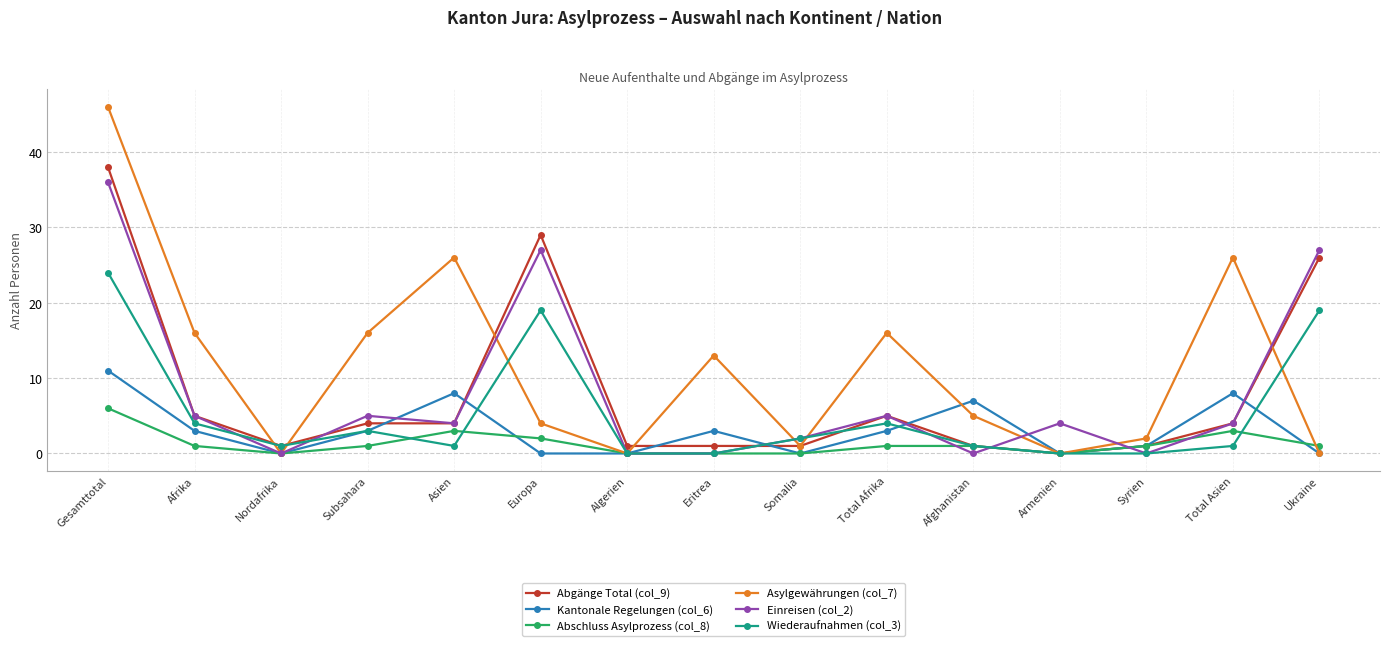

True or false: Einreisen (col_2) has a value of -13 at Eritrea.

False